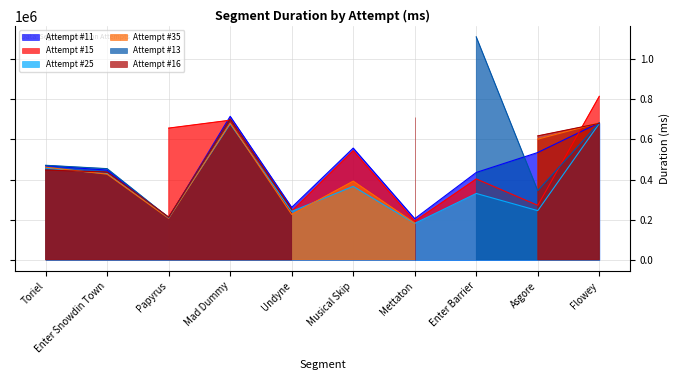

At which category does the chart reach its minimum across all series?

Enter Snowdin Town